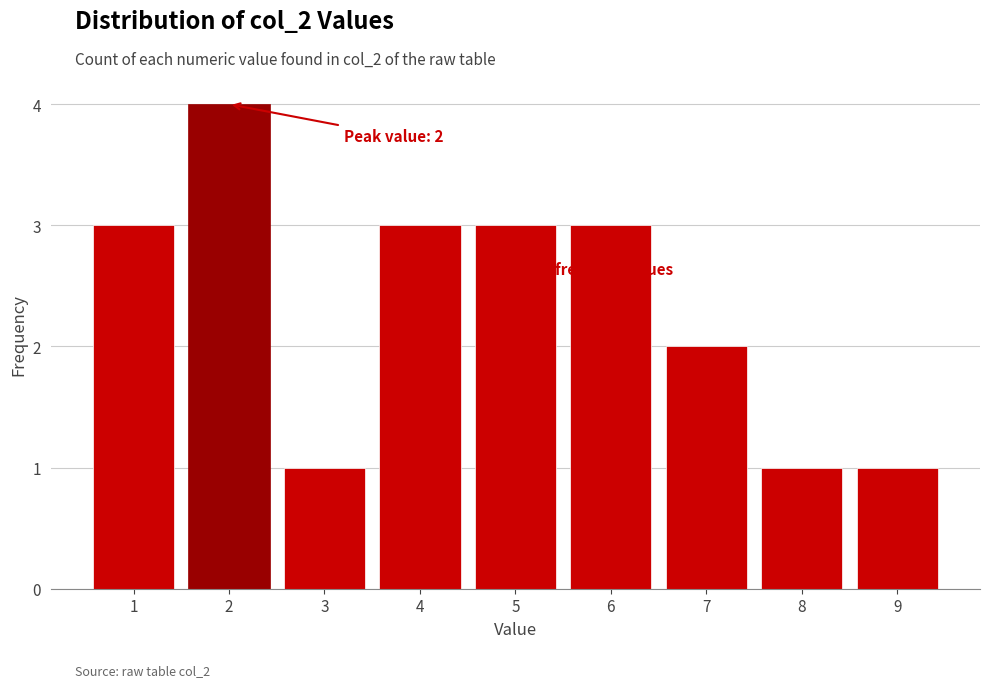

Over which range of the x-axis is the bar tallest?

1.5 to 2.5